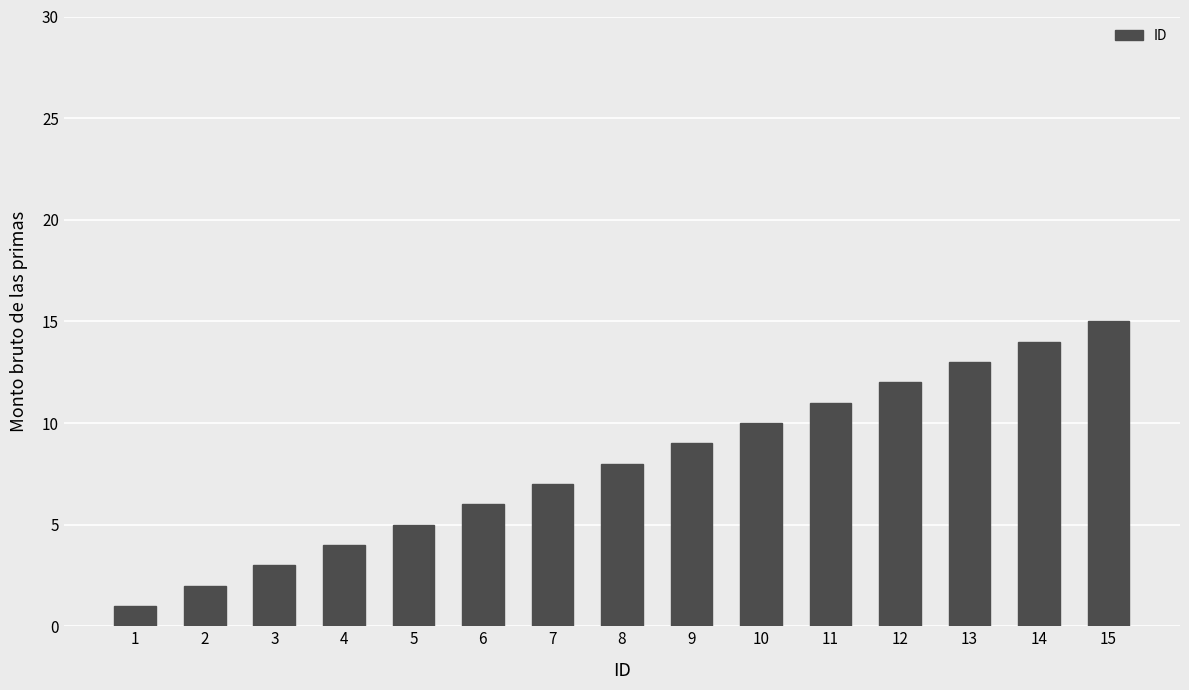

What is the value of the 2nd bar from the left?

2